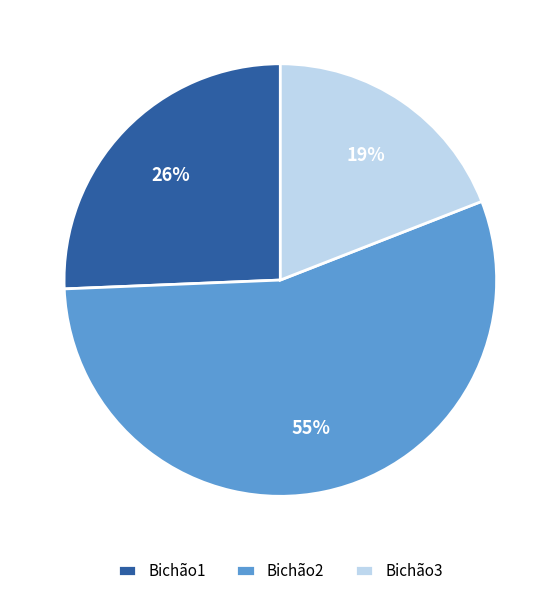

Which category has the biggest portion of the pie?

Bichão2